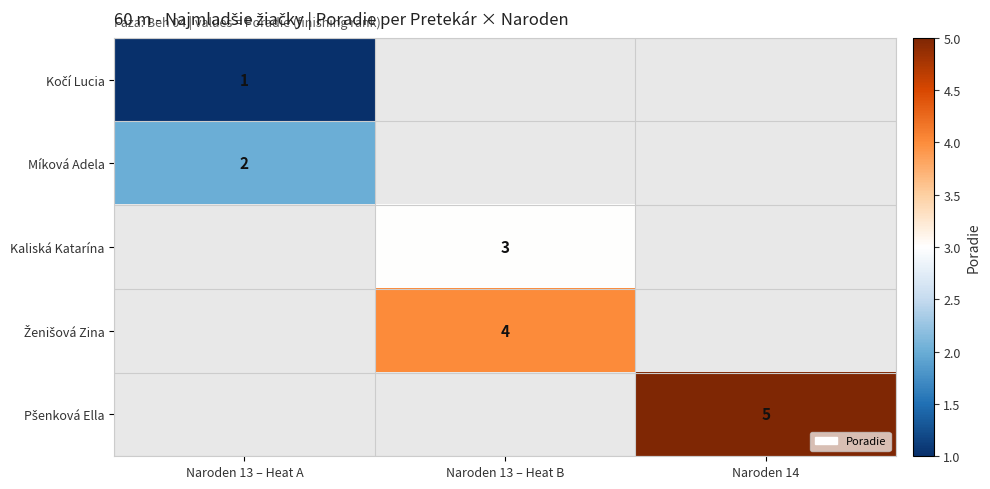

At how many categories does at least one series exceed 2?

2